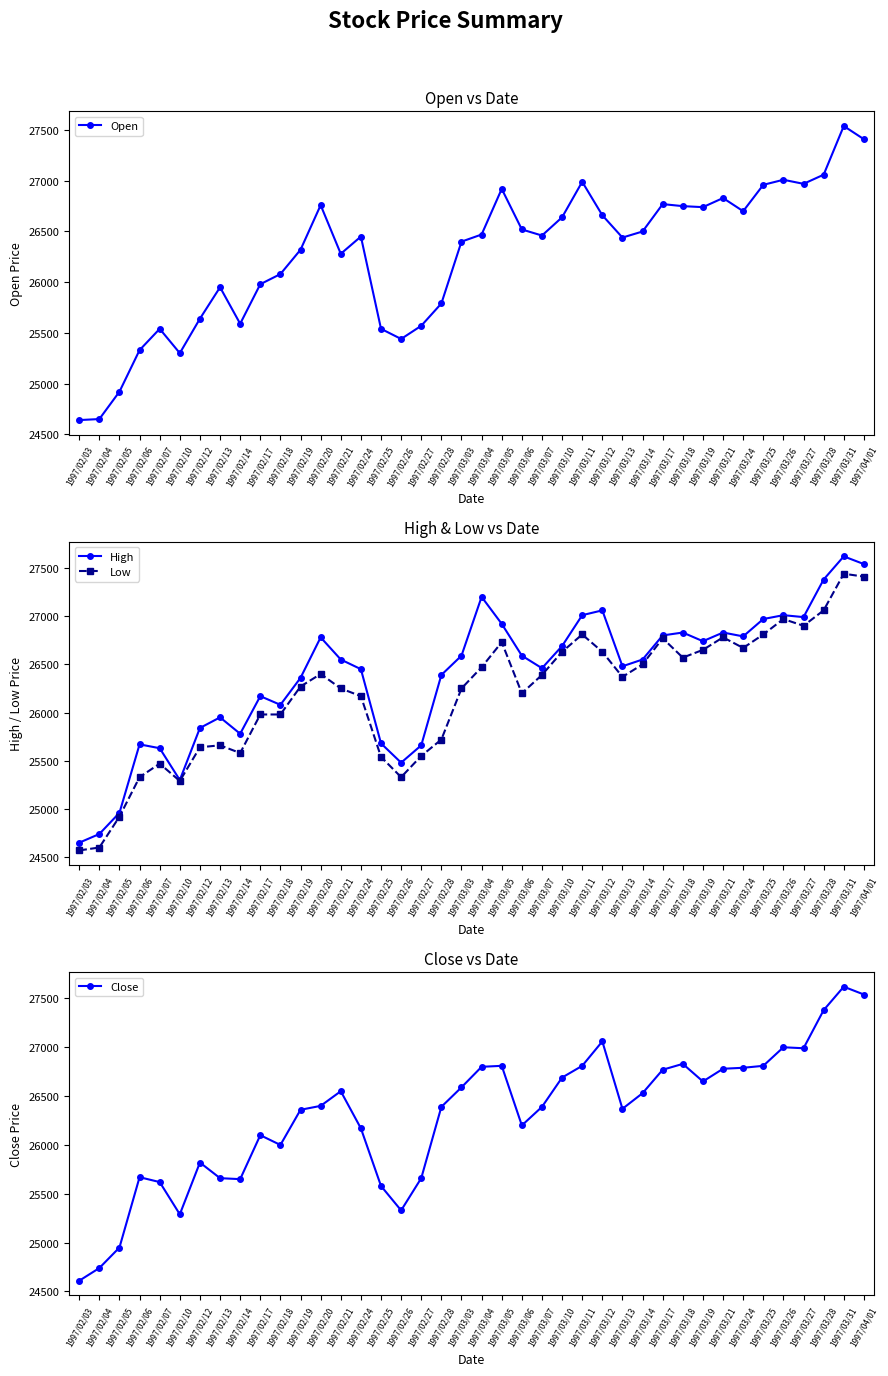

What is the difference between the maximum and minimum values in the Open series?

2900